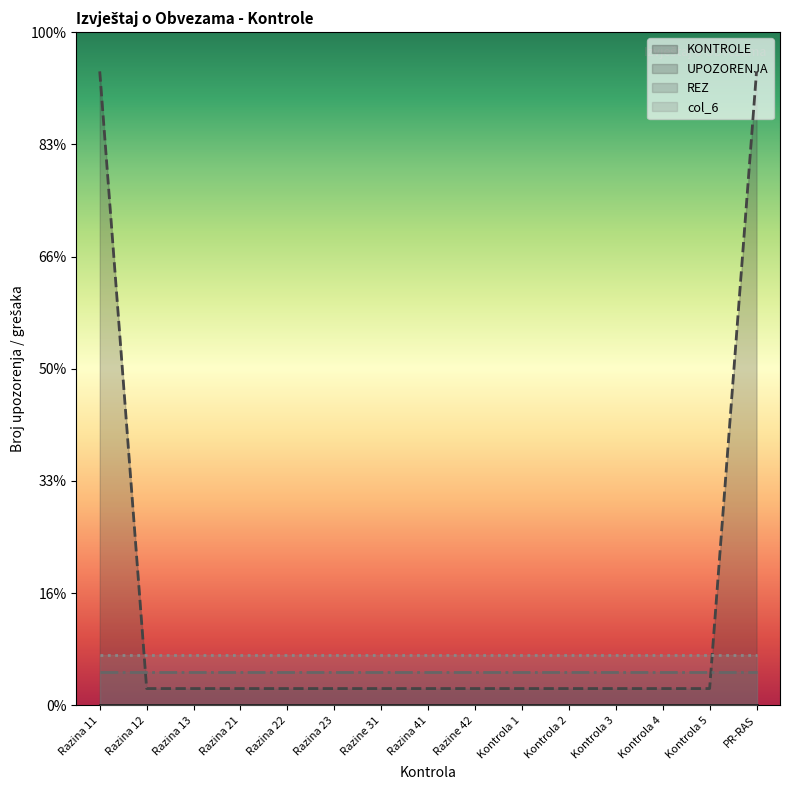

Rank the categories by col_6 value from lowest to highest.

Razina 11, Razina 12, Razina 13, Razina 21, Razina 22, Razina 23, Razine 31, Razina 41, Razine 42, Kontrola 1, Kontrola 2, Kontrola 3, Kontrola 4, Kontrola 5, PR-RAS